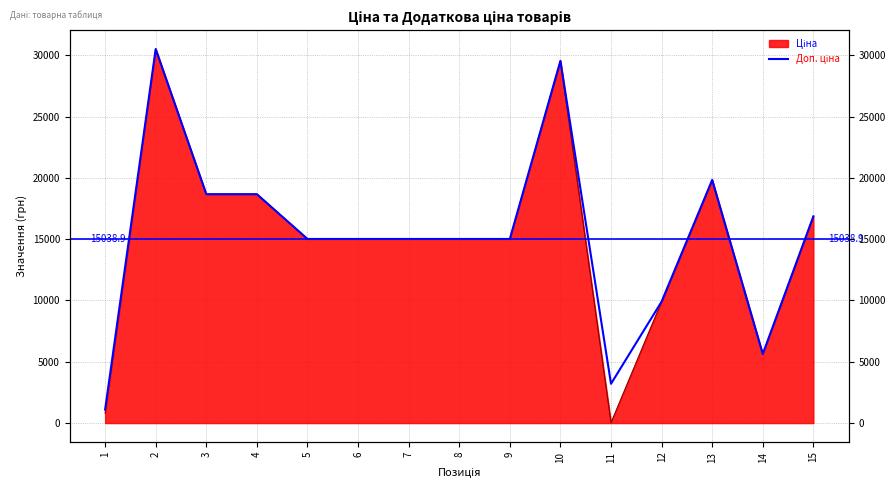

At which label is the value closest to 15807?

5